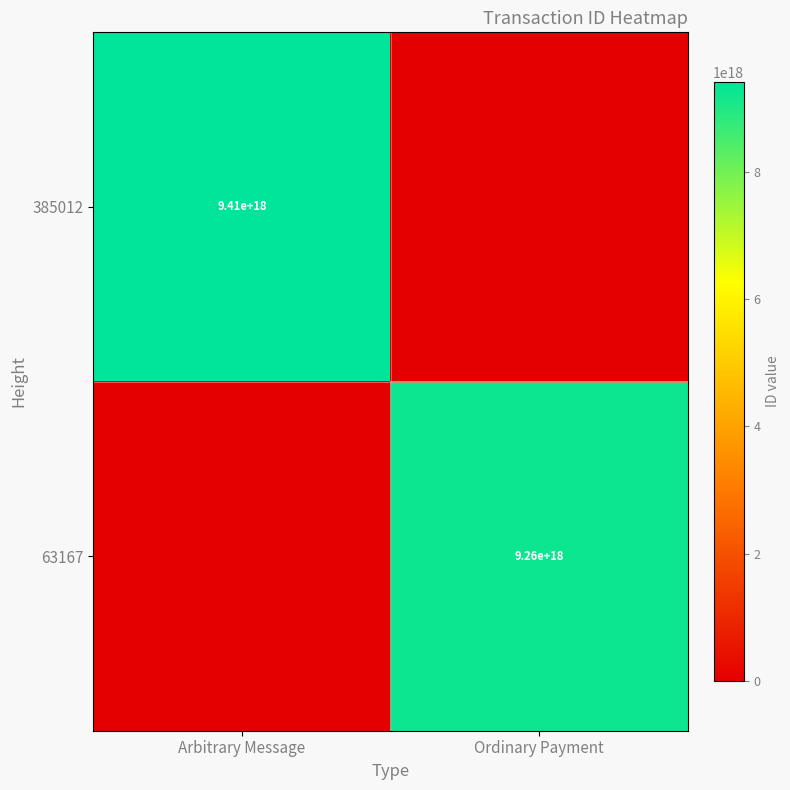

The value of 385012 at Arbitrary Message is 14446085213512329216. True or false?

False